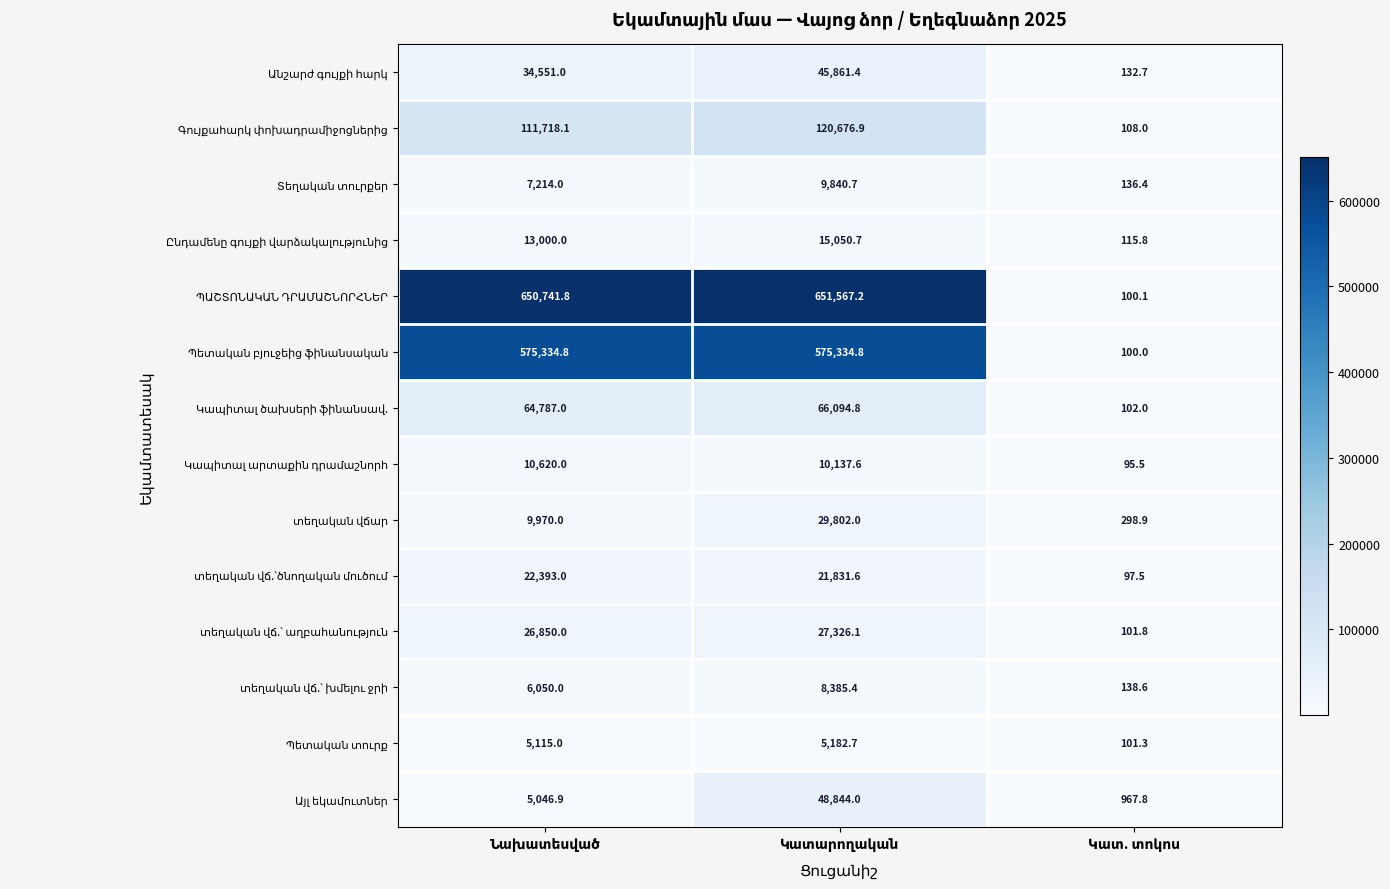

What is the smallest value displayed?

95.5